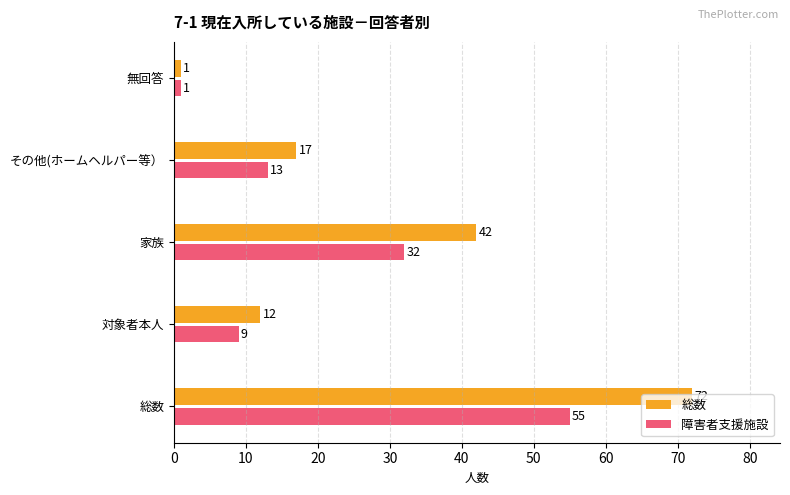

Is it true that 総数 equals 42 at 家族?

True